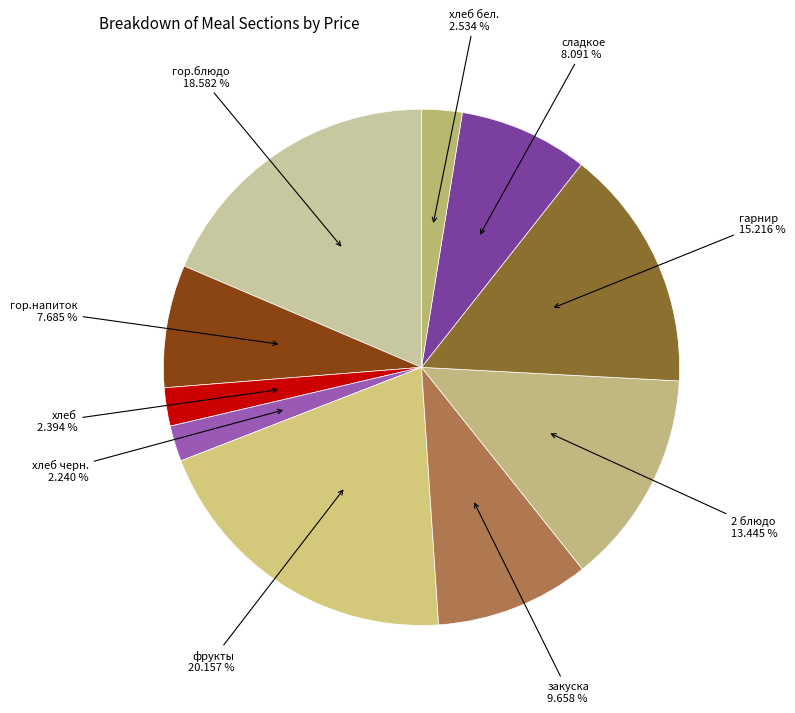

The сладкое slice represents 8% of the pie. True or false?

True